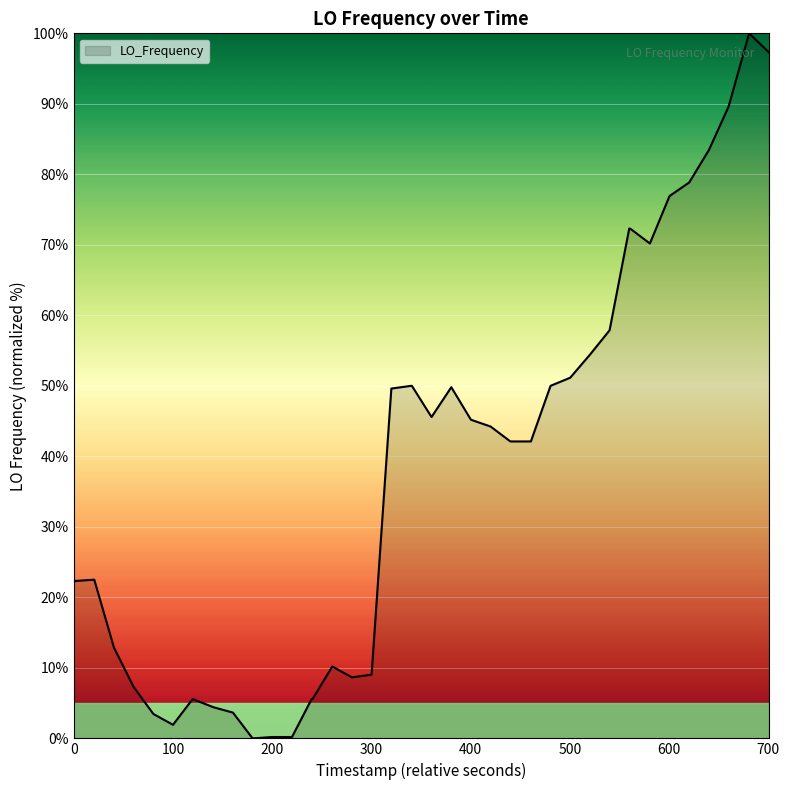

What is the greatest value displayed?

100.0